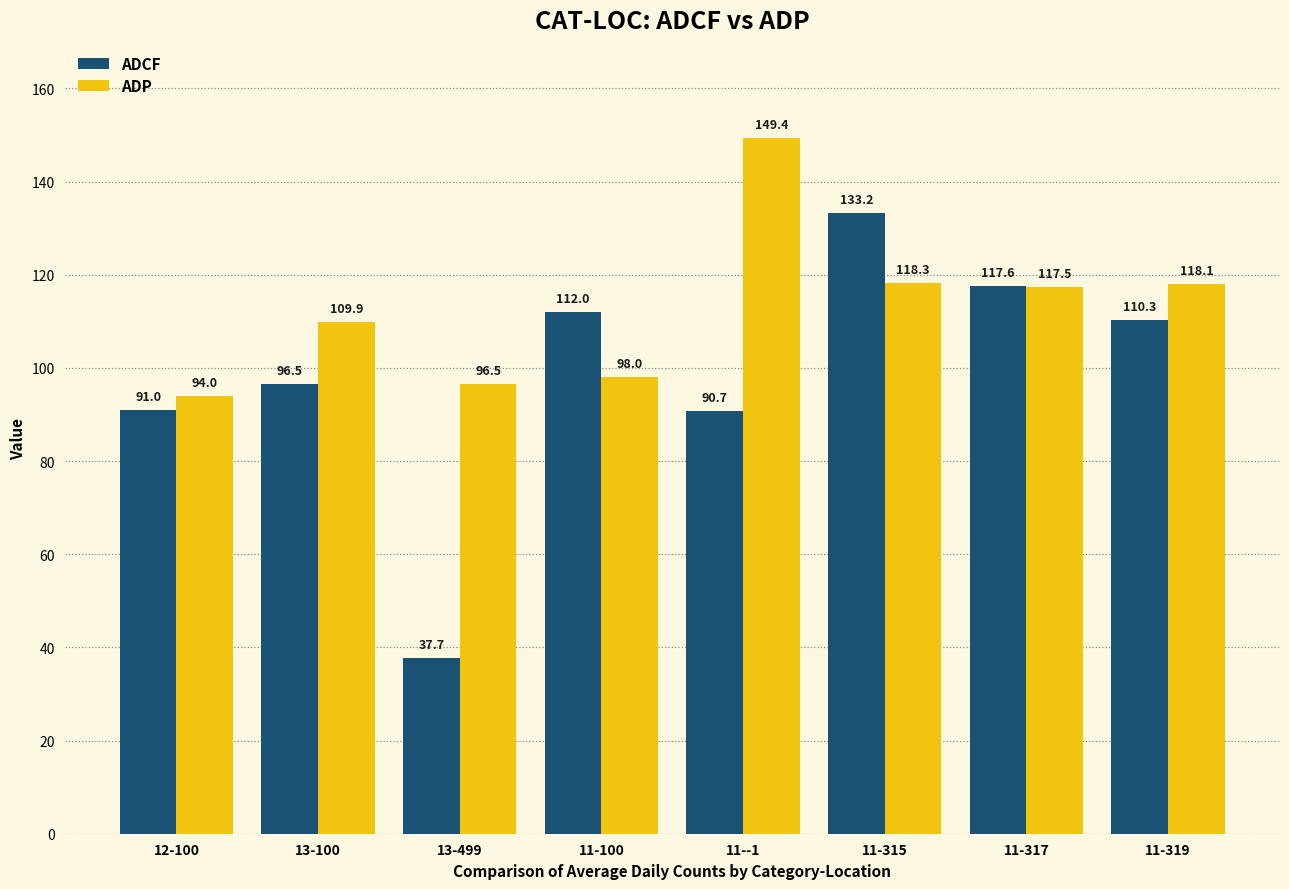

How many distinct data groups are displayed?

2